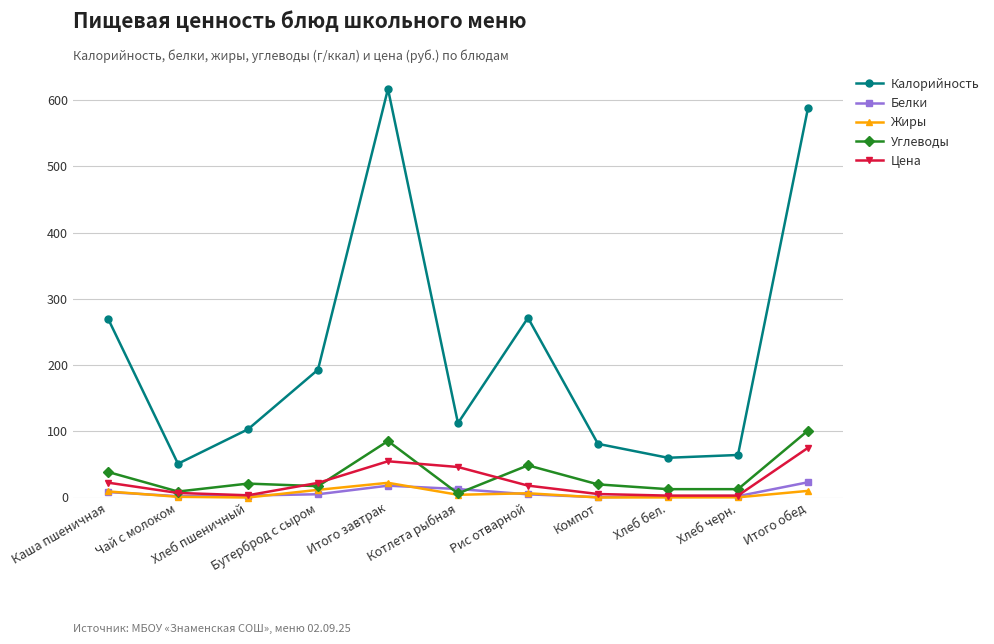

What are all the series names shown in the legend?

Калорийность, Белки, Жиры, Углеводы, Цена